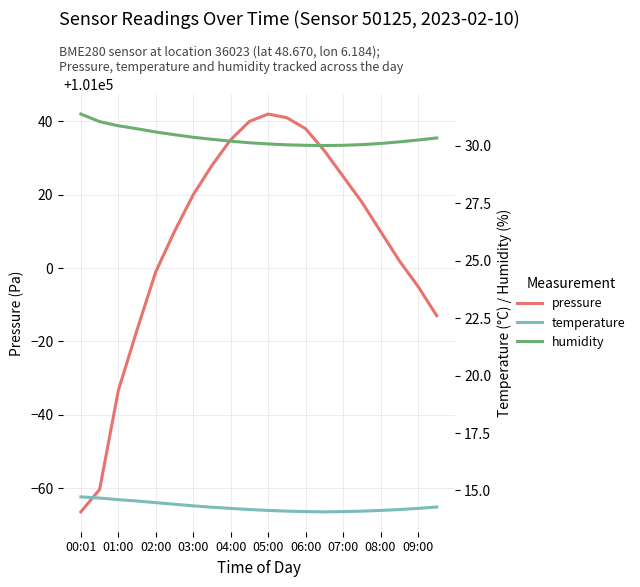

Reading left to right, list all the values displayed in this chart.

pressure: 100933.5	100939.6	100966.6	100983.2	100999.0	101010.0	101020.0	101028.0	101035.0	101040.0	101042.0	101041.0	101038.0	101032.0	101025.0	101018.0	101010.0	101002.0	100995.0	100987.0
temperature: 14.7	14.7	14.6	14.5	14.5	14.4	14.3	14.3	14.2	14.2	14.1	14.1	14.1	14.1	14.1	14.1	14.1	14.2	14.2	14.3
humidity: 31.4	31.1	30.9	30.7	30.6	30.5	30.4	30.3	30.2	30.1	30.1	30.0	30.0	30.0	30.0	30.1	30.1	30.2	30.2	30.3